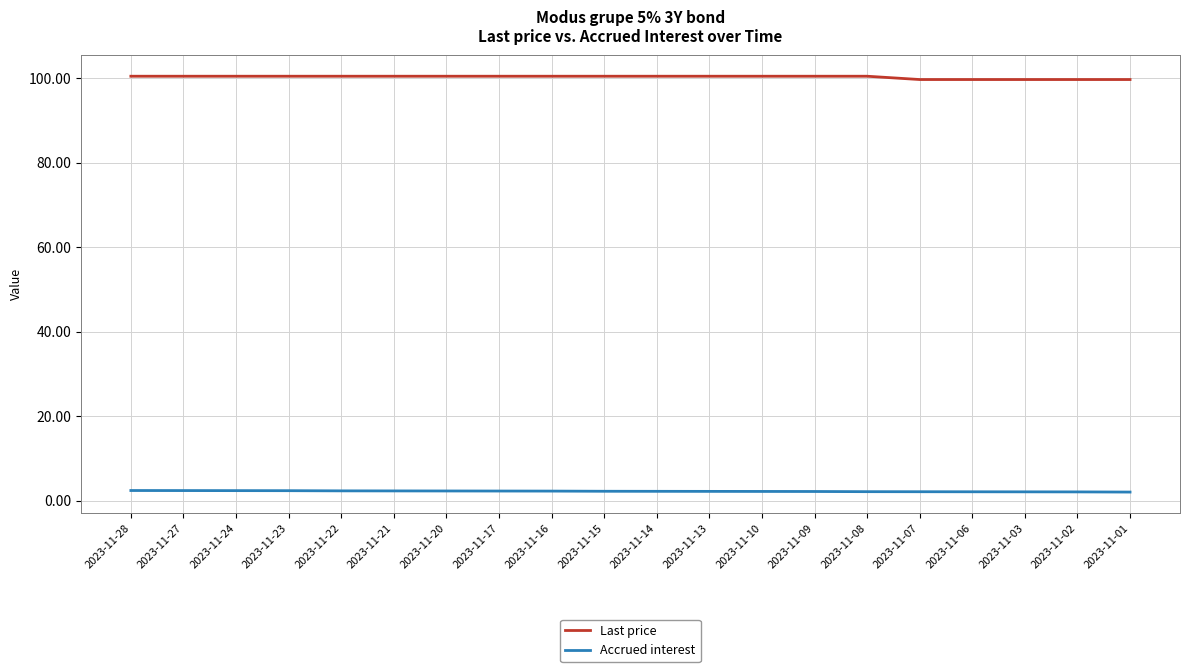

The Accrued interest series shows 2.1 at 2023-11-01. True or false?

True